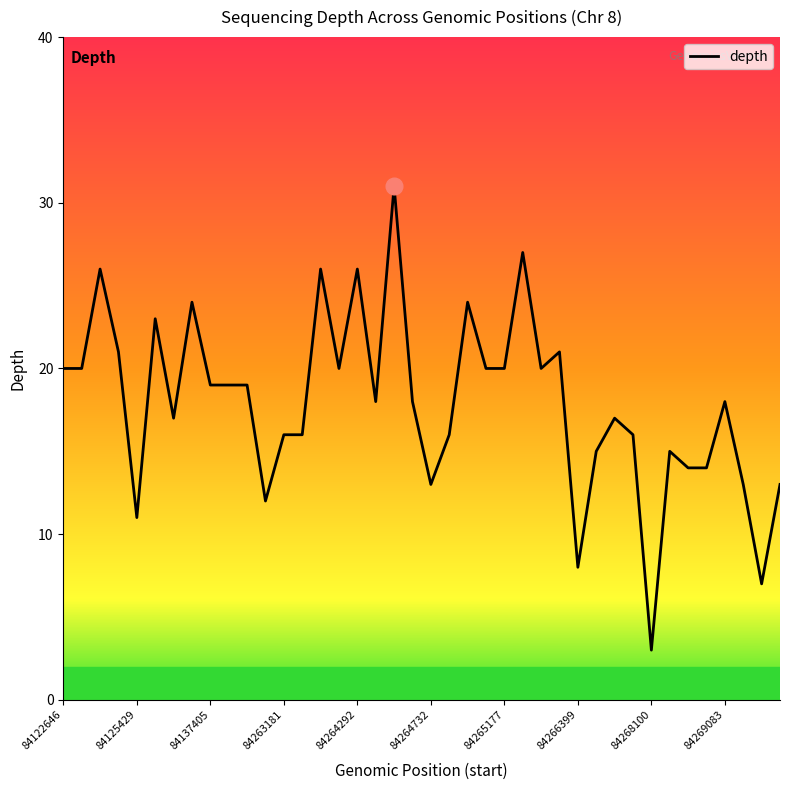

What is the greatest value displayed?

31